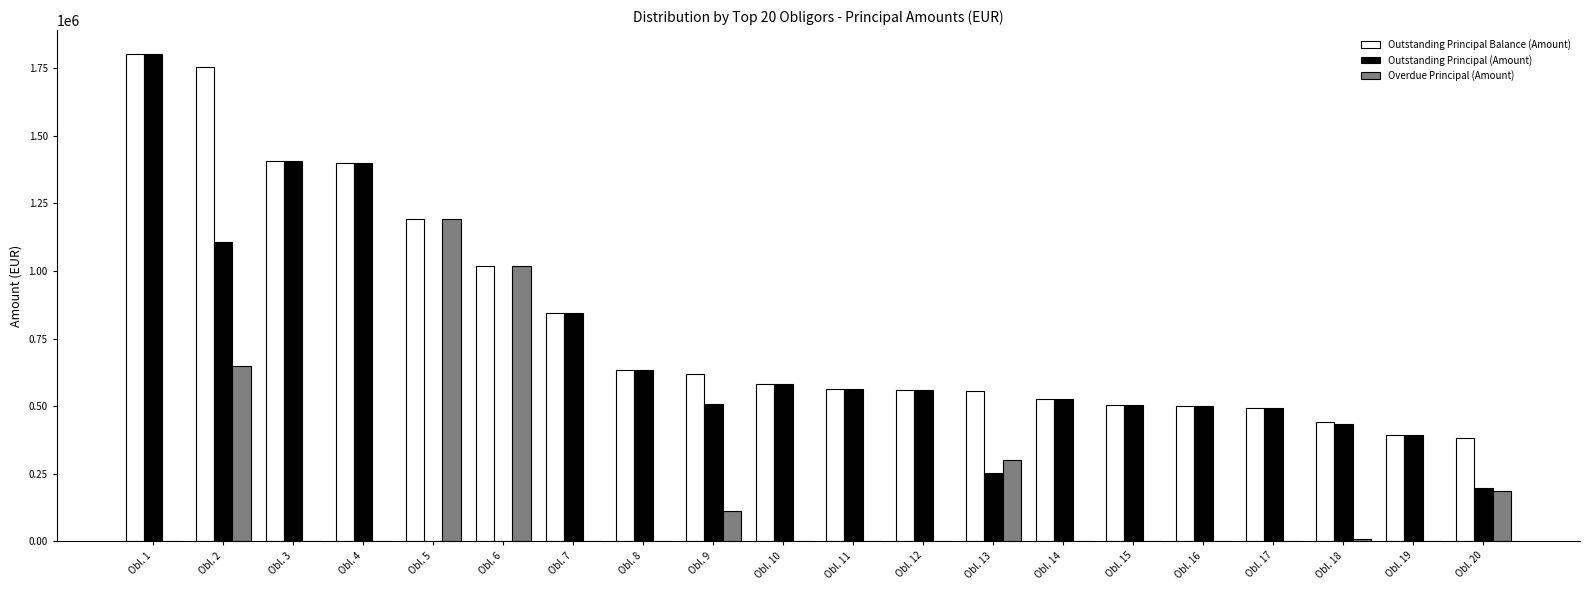

Which series has the largest range (max minus min)?

Outstanding Principal (Amount)